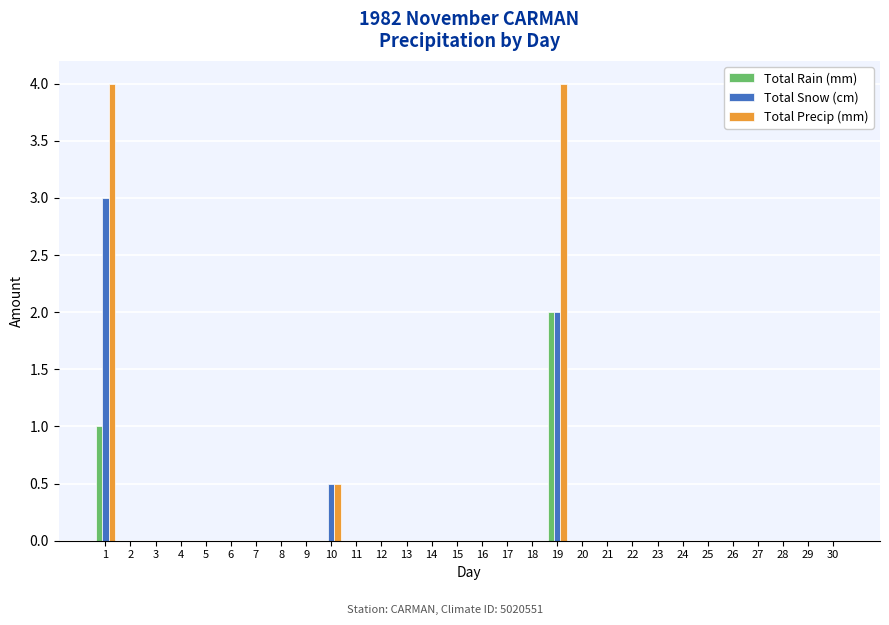

Reading left to right, what are all the values shown in this chart?

Total Rain (mm): 1.0	0.0	0.0	0.0	0.0	0.0	0.0	0.0	0.0	0.0	0.0	0.0	0.0	0.0	0.0	0.0	0.0	0.0	2.0	0.0	0.0	0.0	0.0	0.0	0.0	0.0	0.0	0.0	0.0	0.0
Total Snow (cm): 3.0	0.0	0.0	0.0	0.0	0.0	0.0	0.0	0.0	0.5	0.0	0.0	0.0	0.0	0.0	0.0	0.0	0.0	2.0	0.0	0.0	0.0	0.0	0.0	0.0	0.0	0.0	0.0	0.0	0.0
Total Precip (mm): 4.0	0.0	0.0	0.0	0.0	0.0	0.0	0.0	0.0	0.5	0.0	0.0	0.0	0.0	0.0	0.0	0.0	0.0	4.0	0.0	0.0	0.0	0.0	0.0	0.0	0.0	0.0	0.0	0.0	0.0